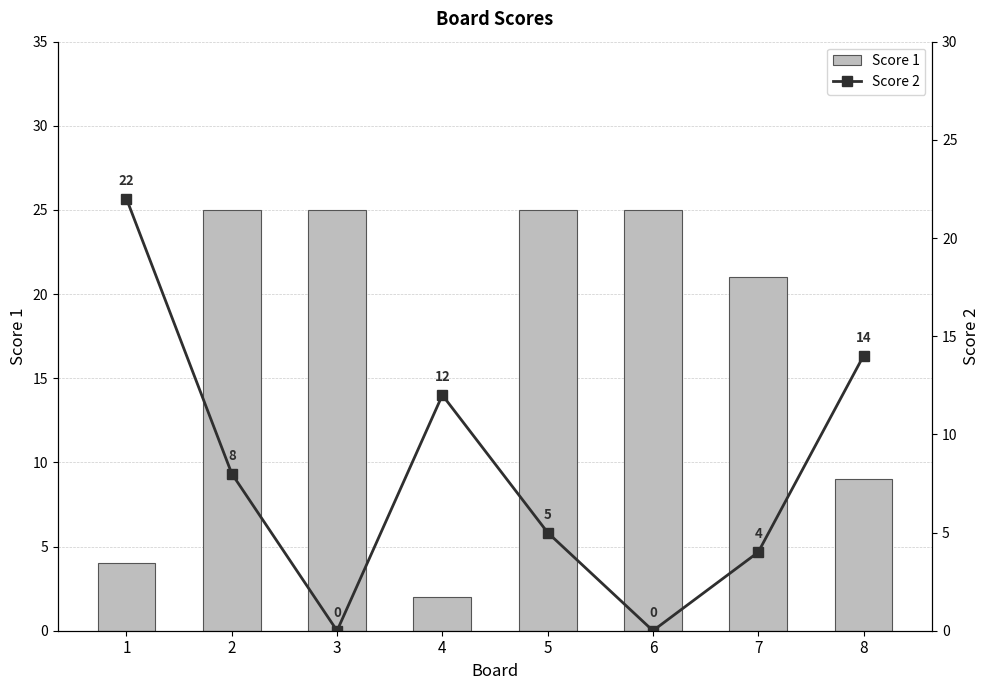

True or false: Score 1 has a value of 37 at 3.

False